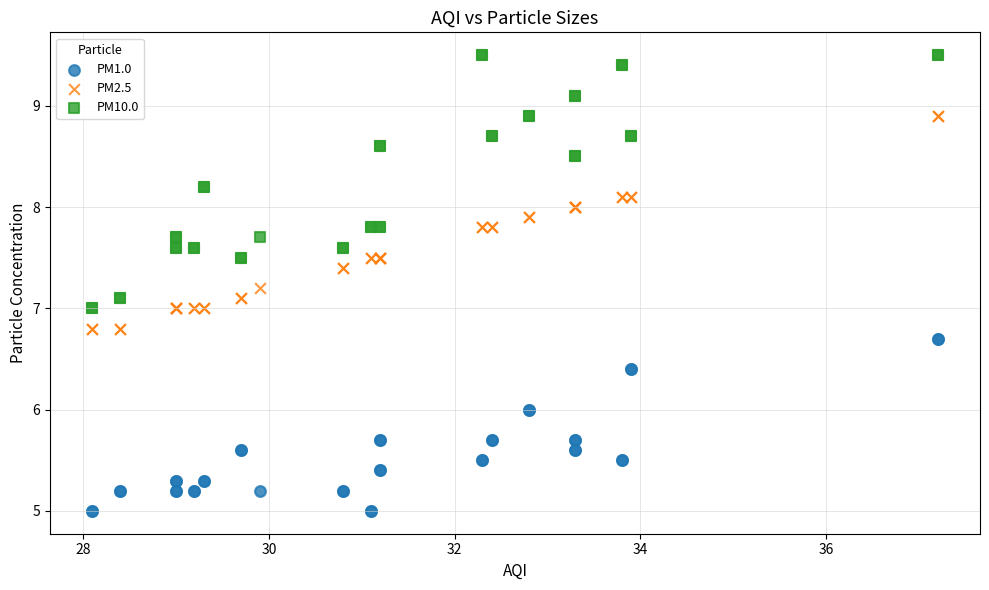

What are all the series names shown in the legend?

PM1.0, PM2.5, PM10.0